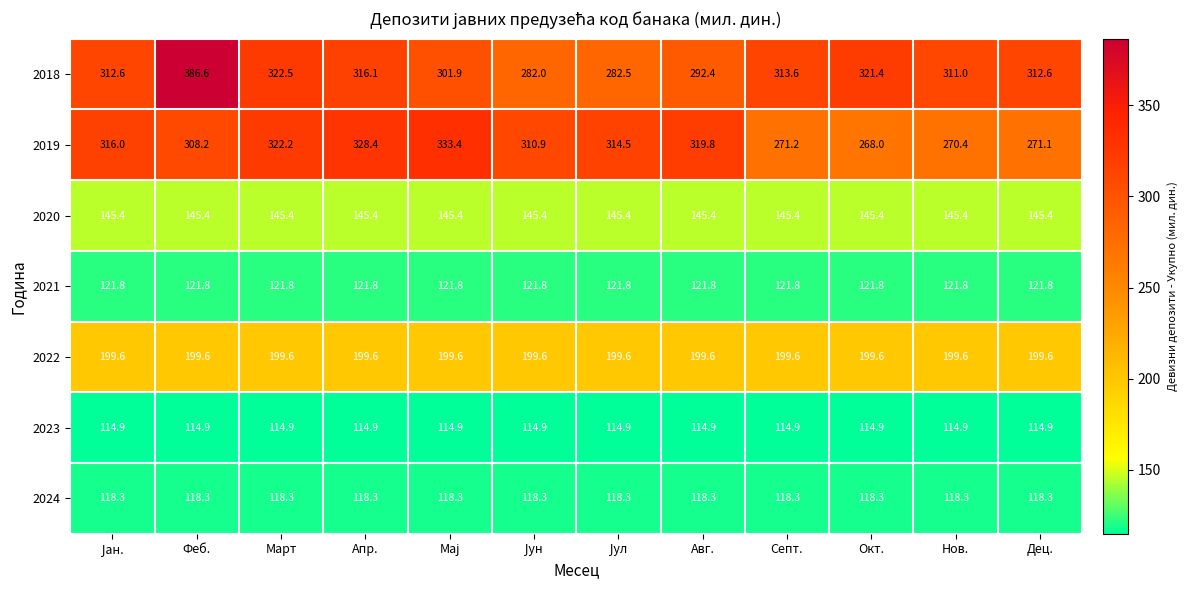

Which series has the largest range (max minus min)?

2018